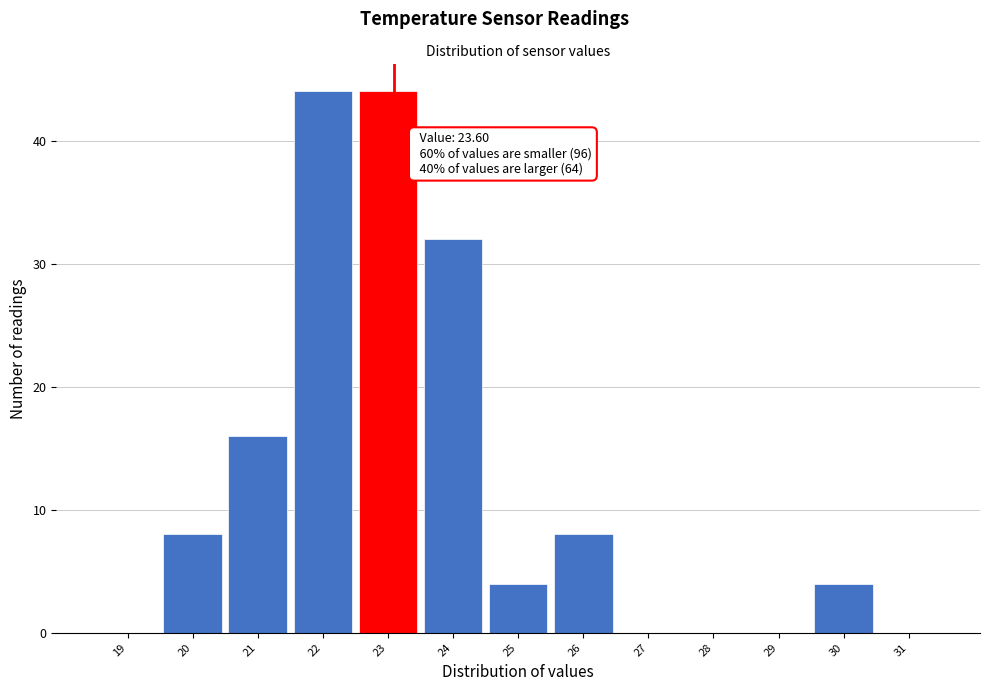

Reading left to right, extract all data points from this chart.

19=0	20=8	21=16	22=44	23=44	24=32	25=4	26=8	27=0	28=0	29=0	30=4	31=0